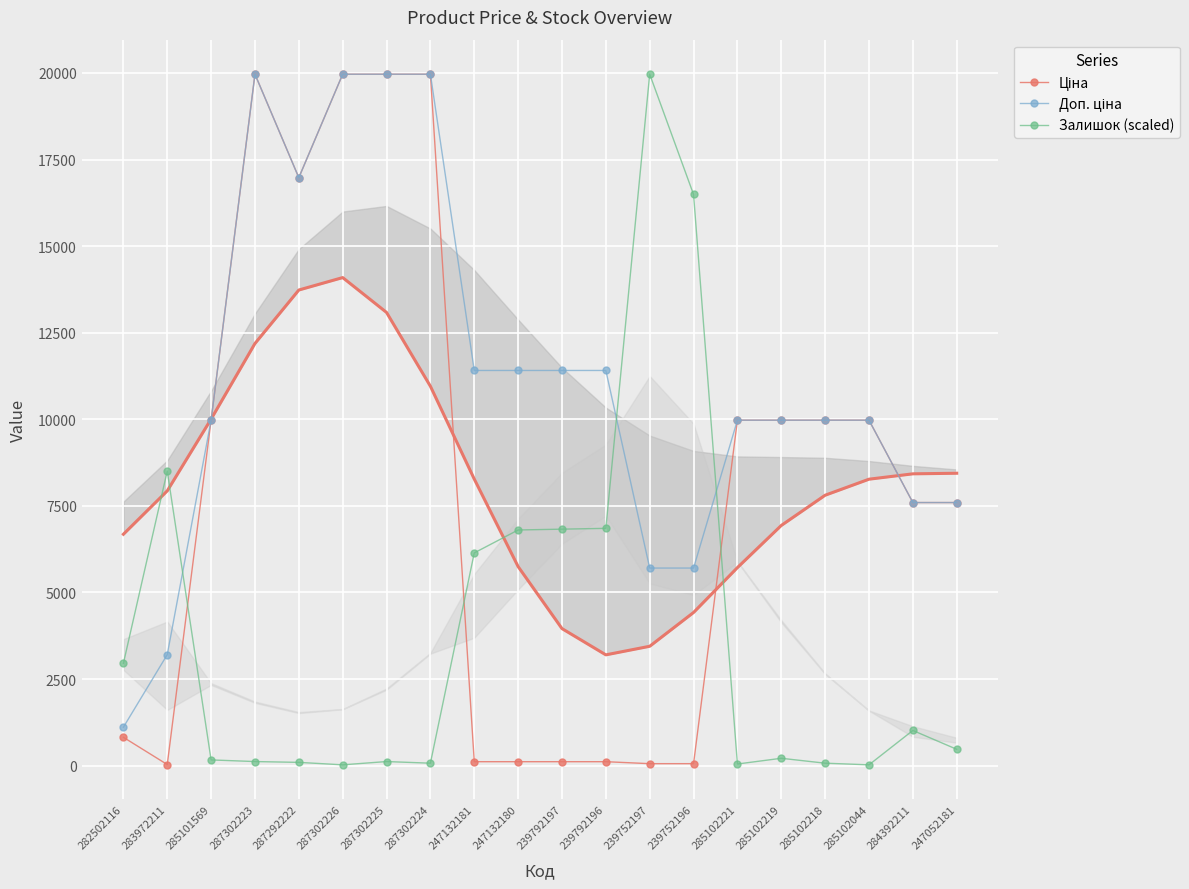

True or false: Ціна has more than 2 interior local peaks.

False